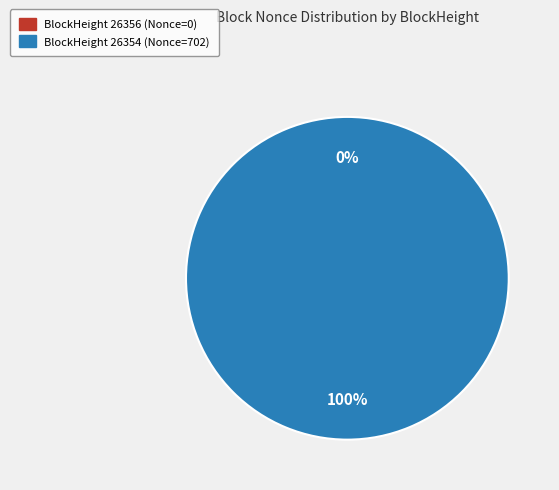

Count the number of slices in the pie.

2